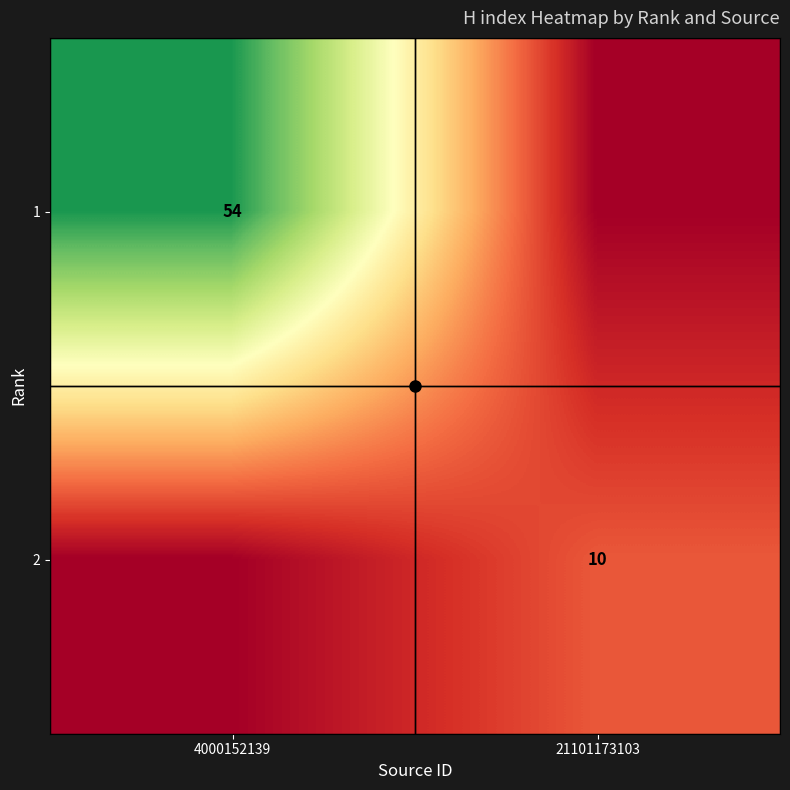

At which category is the sum across all series the highest?

4000152139